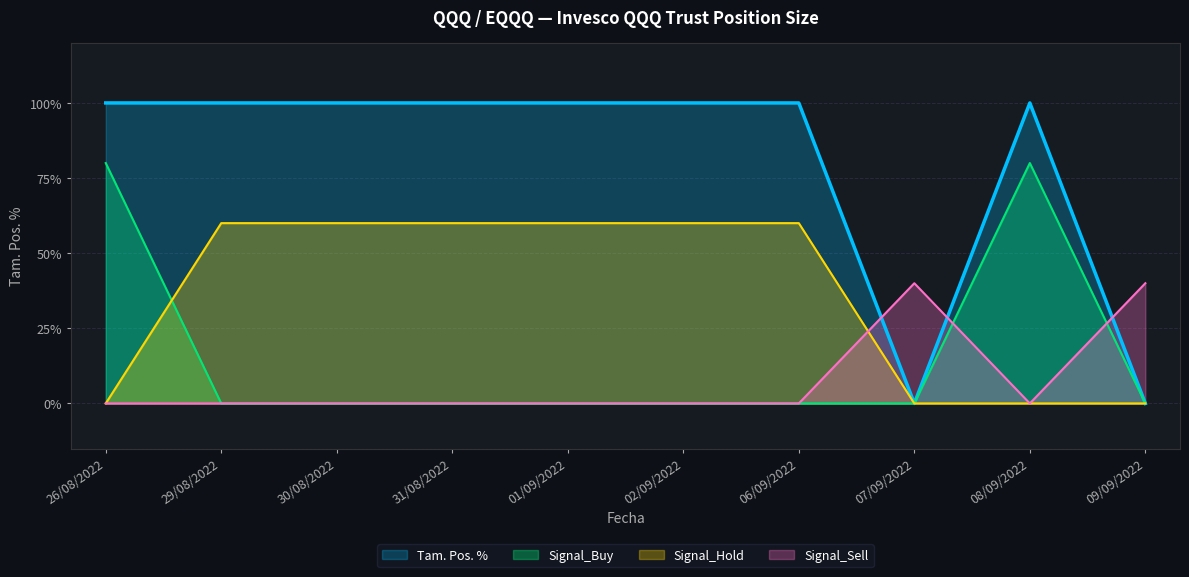

Rank the series at 01/09/2022 from highest to lowest value.

Tam. Pos. %, Signal_Hold, Signal_Buy, Signal_Sell